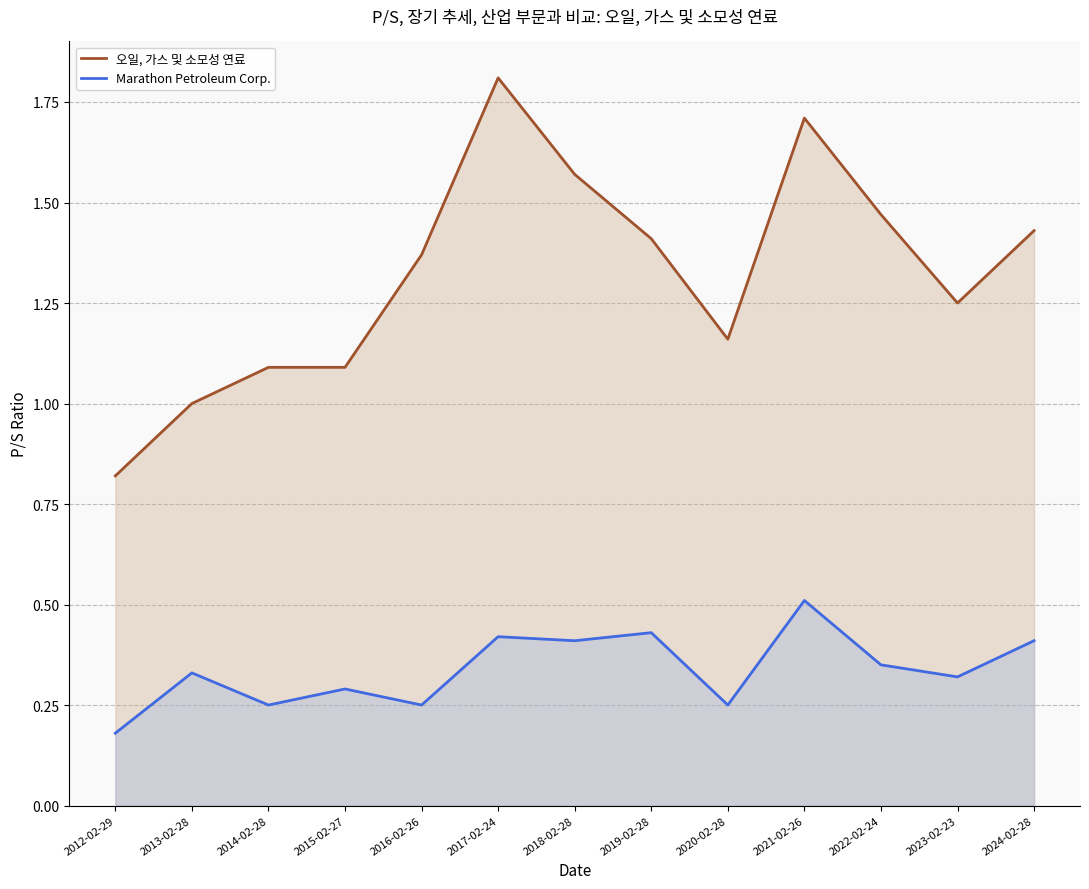

True or false: 오일, 가스 및 소모성 연료 has more than 0 points higher than both neighbors.

True